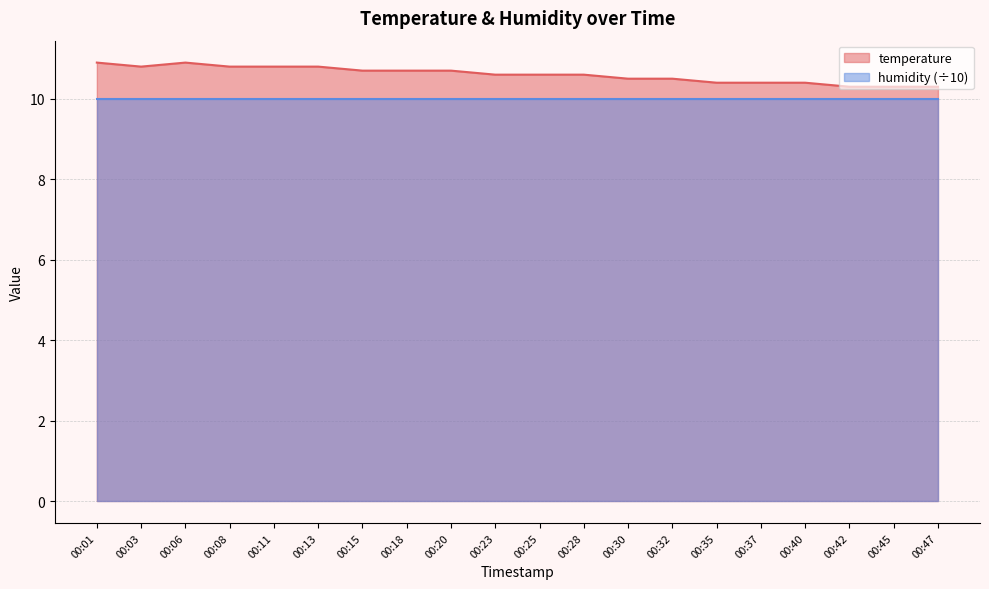

How many points are higher than both their immediate neighbors (excluding endpoints)?

1